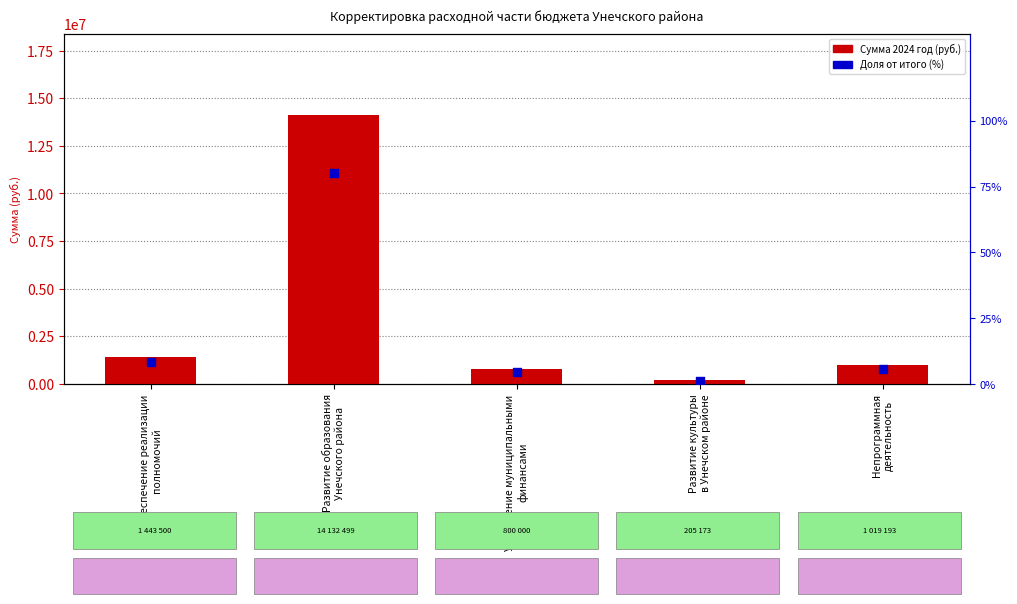

What is the total value across all series at Развитие образования
Унечского района?

14132579.3